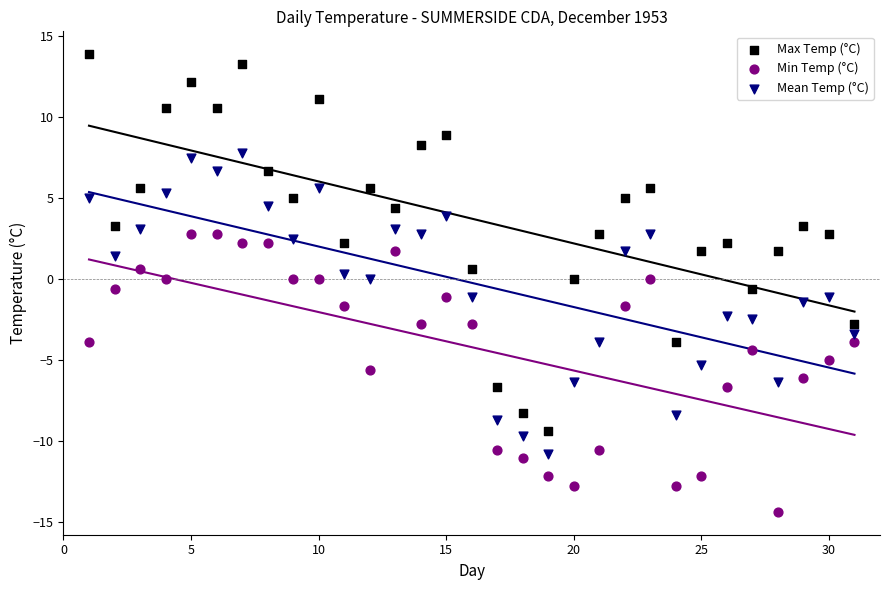

What are all the series names shown in the legend?

Max Temp (°C), Min Temp (°C), Mean Temp (°C)